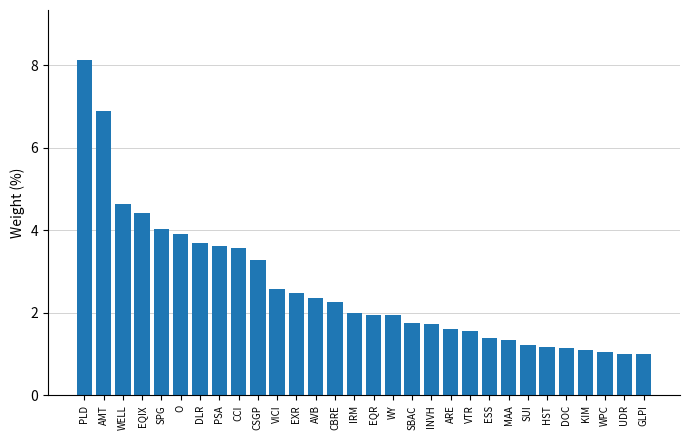

What is the difference between the maximum and minimum values?

7.1